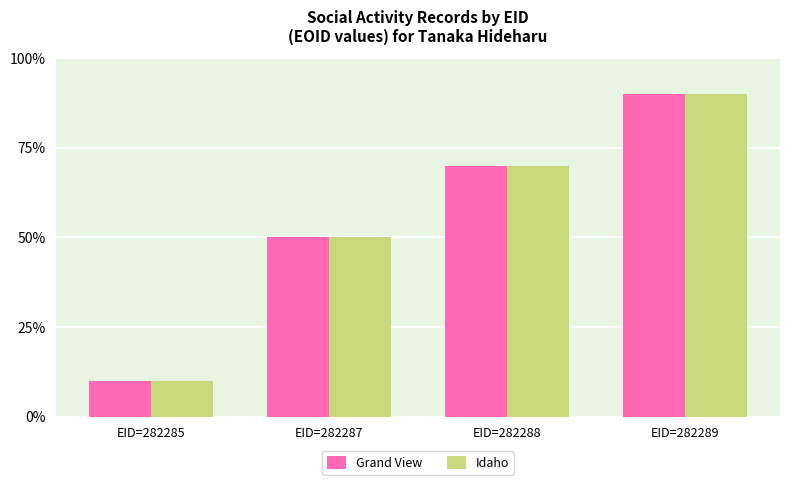

Does the chart contain any negative values?

No